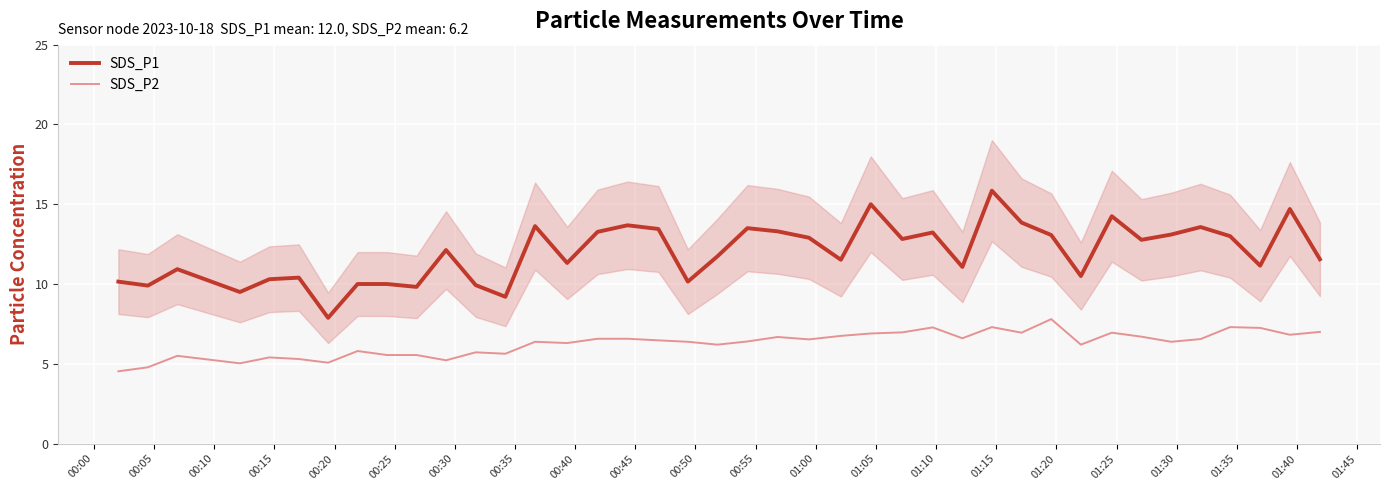

True or false: SDS_P2 and SDS_P1 intersect in this chart.

False